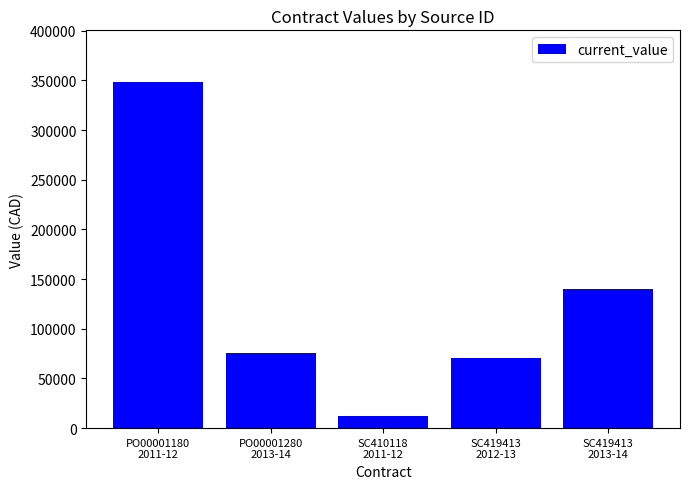

What is the value of the 5th bar from the left?

140400.0